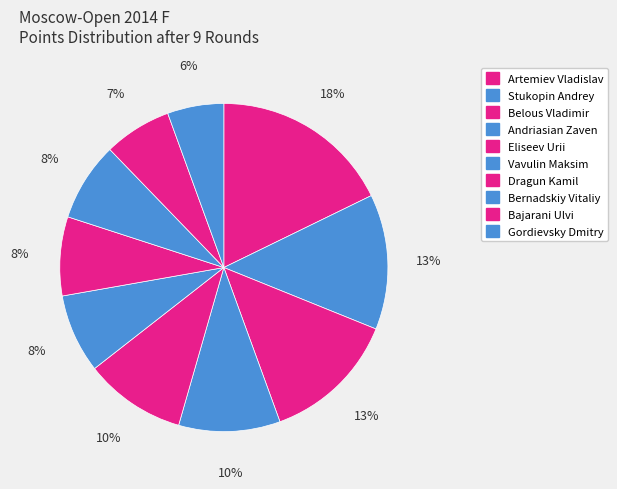

How many segments does this pie chart have?

10